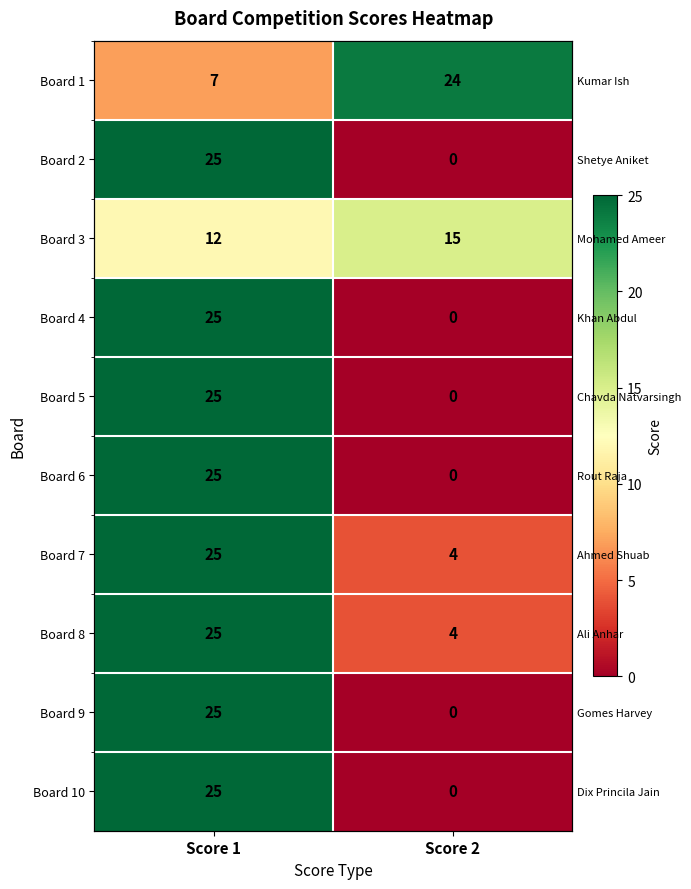

What is the average value of the Board 6 series?

12